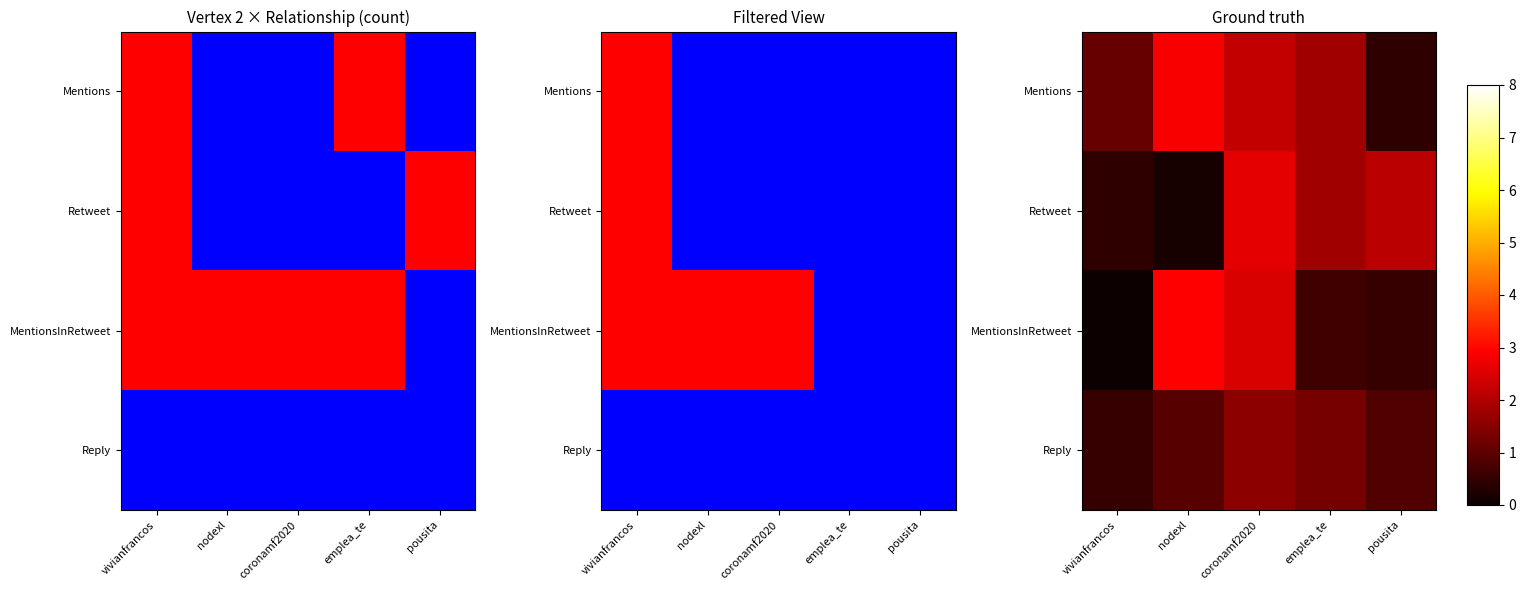

Which series changed the most between coronamf2020 and emplea_te?

MentionsInRetweet